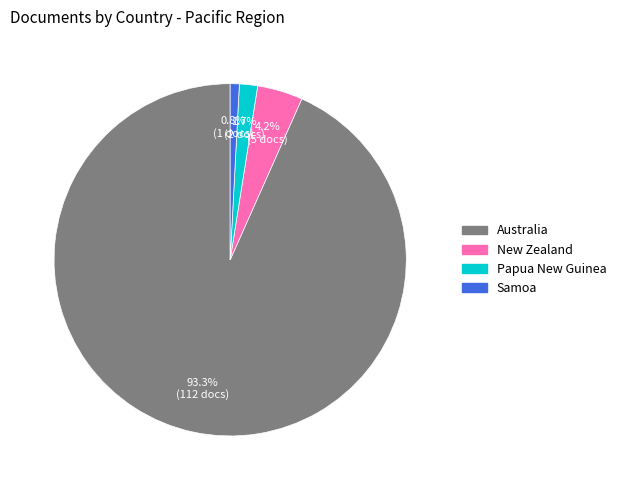

Combined, do New Zealand and Australia account for over 50%?

Yes